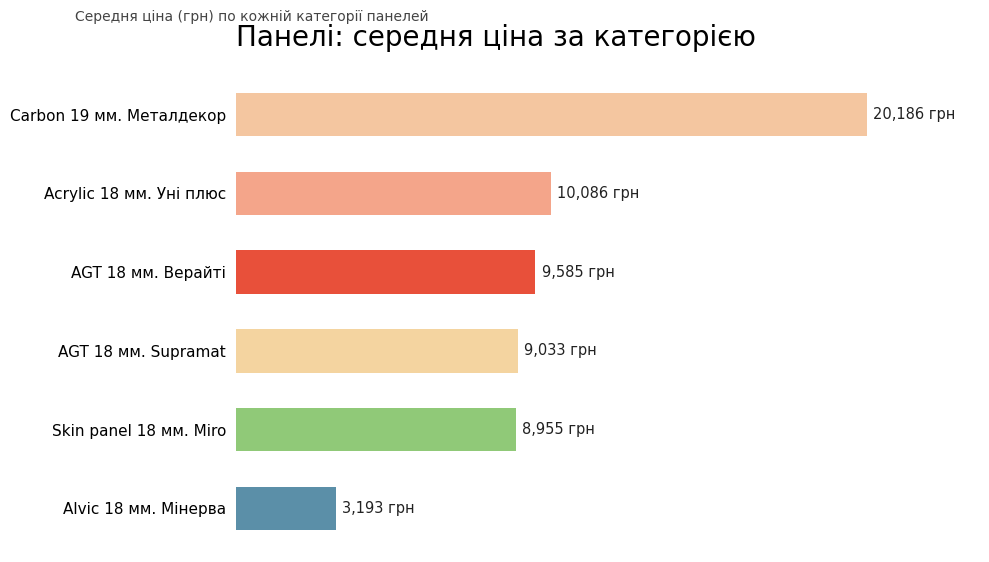

Rank the categories by value from highest to lowest.

Carbon 19 мм. Металдекор, Acrylic 18 мм. Уні плюс, AGT 18 мм. Верайті, AGT 18 мм. Supramat, Skin panel 18 мм. Miro, Alvic 18 мм. Мінерва